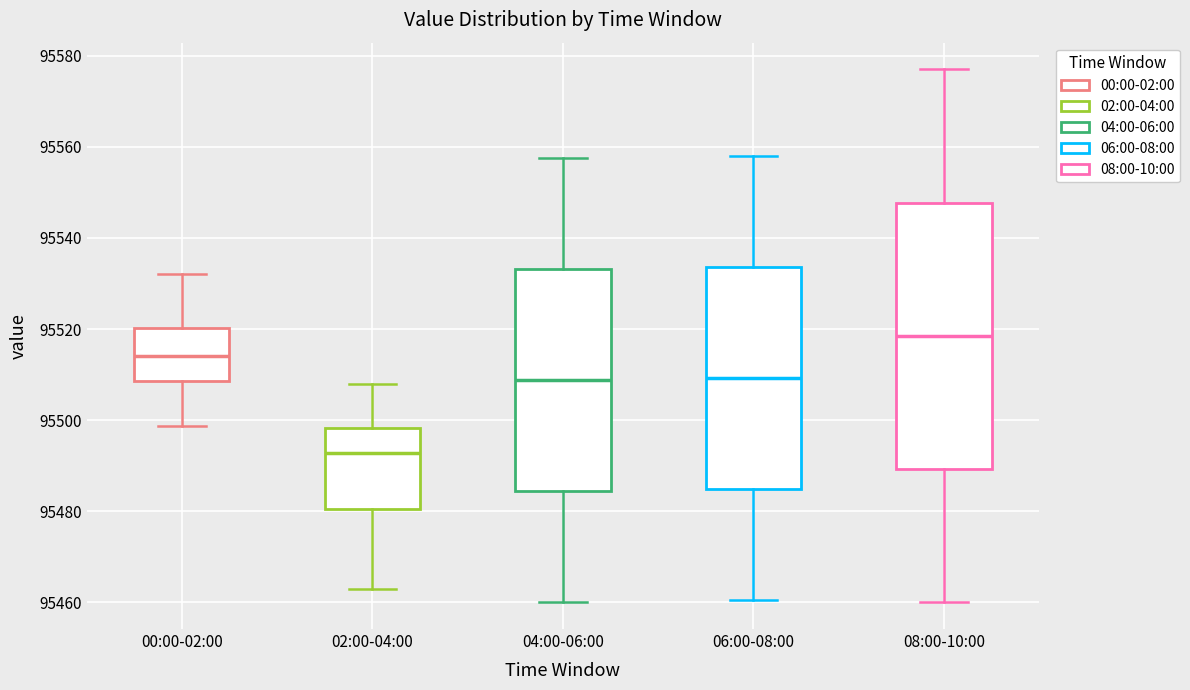

Which box has the lowest median line?

02:00-04:00